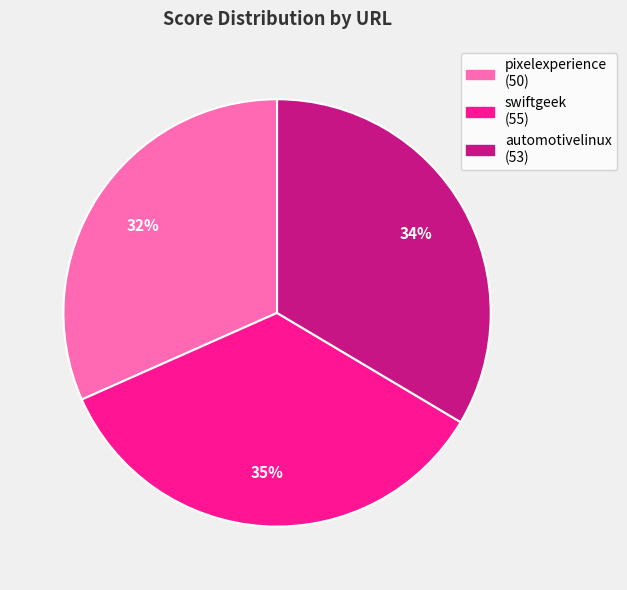

To the nearest percent, what is the difference between the largest and smallest slice percentages?

3%